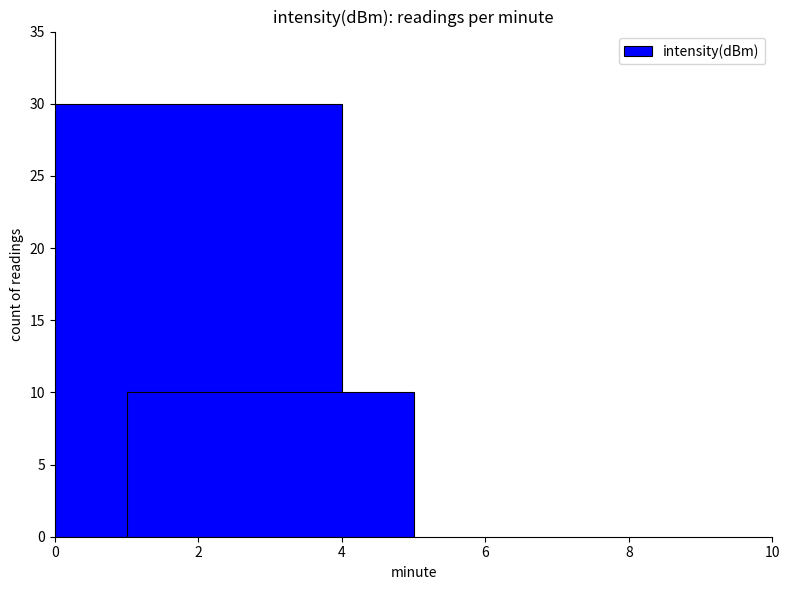

How many series are shown in this chart?

1